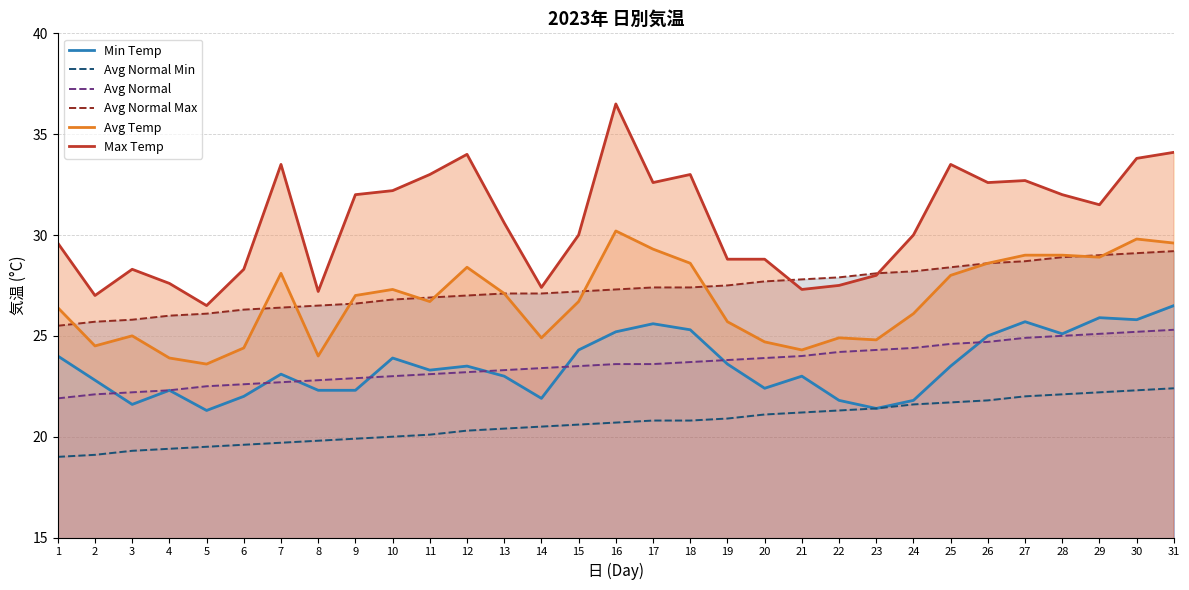

Reading left to right, list all the values displayed in this chart.

Min Temp: 24.0	22.8	21.6	22.3	21.3	22.0	23.1	22.3	22.3	23.9	23.3	23.5	23.0	21.9	24.3	25.2	25.6	25.3	23.6	22.4	23.0	21.8	21.4	21.8	23.5	25.0	25.7	25.1	25.9	25.8	26.5
Avg Normal Min: 19.0	19.1	19.3	19.4	19.5	19.6	19.7	19.8	19.9	20.0	20.1	20.3	20.4	20.5	20.6	20.7	20.8	20.8	20.9	21.1	21.2	21.3	21.4	21.6	21.7	21.8	22.0	22.1	22.2	22.3	22.4
Avg Normal: 21.9	22.1	22.2	22.3	22.5	22.6	22.7	22.8	22.9	23.0	23.1	23.2	23.3	23.4	23.5	23.6	23.6	23.7	23.8	23.9	24.0	24.2	24.3	24.4	24.6	24.7	24.9	25.0	25.1	25.2	25.3
Avg Normal Max: 25.5	25.7	25.8	26.0	26.1	26.3	26.4	26.5	26.6	26.8	26.9	27.0	27.1	27.1	27.2	27.3	27.4	27.4	27.5	27.7	27.8	27.9	28.1	28.2	28.4	28.6	28.7	28.9	29.0	29.1	29.2
Avg Temp: 26.4	24.5	25.0	23.9	23.6	24.4	28.1	24.0	27.0	27.3	26.7	28.4	27.1	24.9	26.7	30.2	29.3	28.6	25.7	24.7	24.3	24.9	24.8	26.1	28.0	28.6	29.0	29.0	28.9	29.8	29.6
Max Temp: 29.6	27.0	28.3	27.6	26.5	28.3	33.5	27.2	32.0	32.2	33.0	34.0	30.6	27.4	30.0	36.5	32.6	33.0	28.8	28.8	27.3	27.5	28.0	30.0	33.5	32.6	32.7	32.0	31.5	33.8	34.1